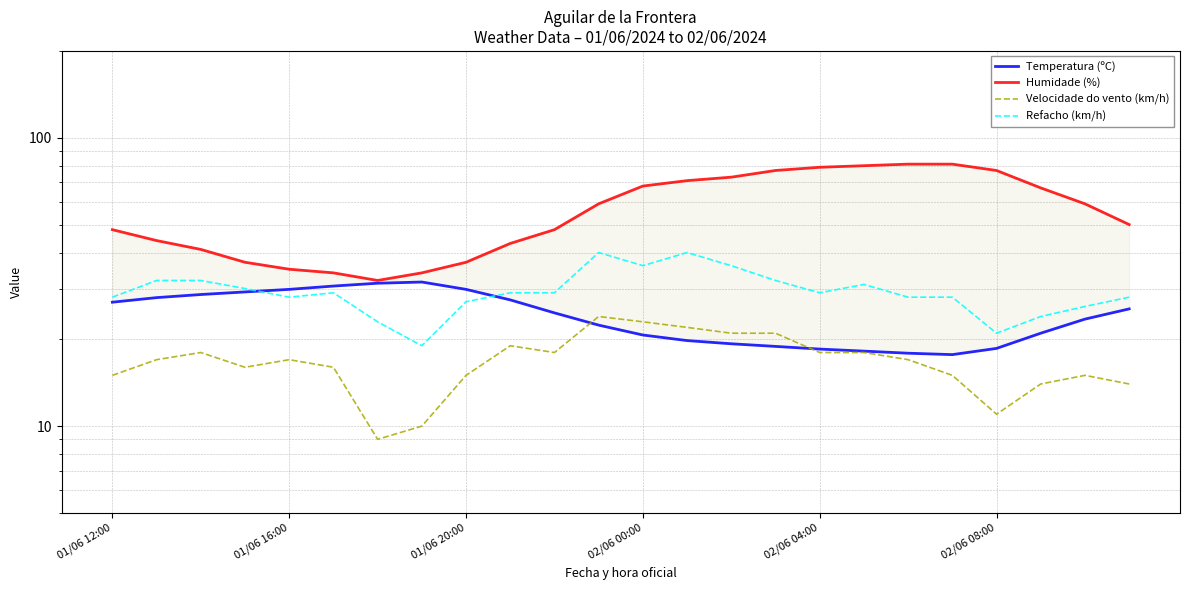

What position from the right is 13?

11